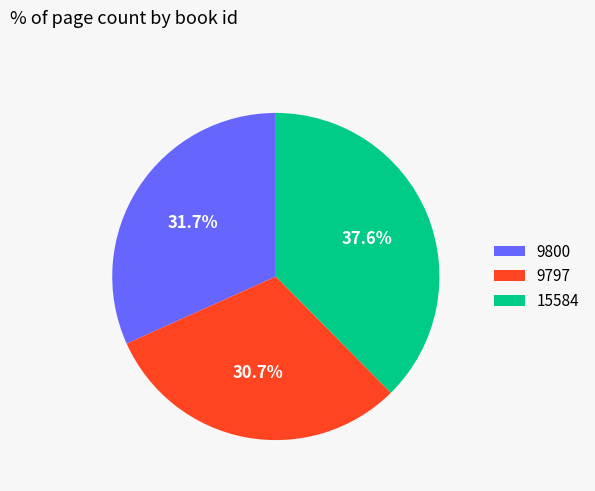

Do 9797 and 15584 together represent more than half of the pie?

Yes